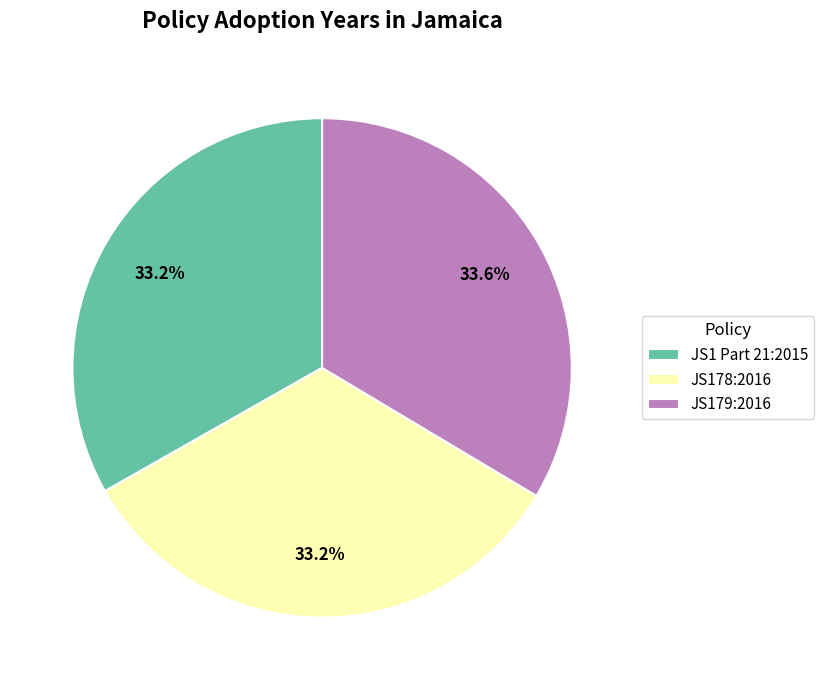

Does JS178:2016 account for over 50% of the chart?

No